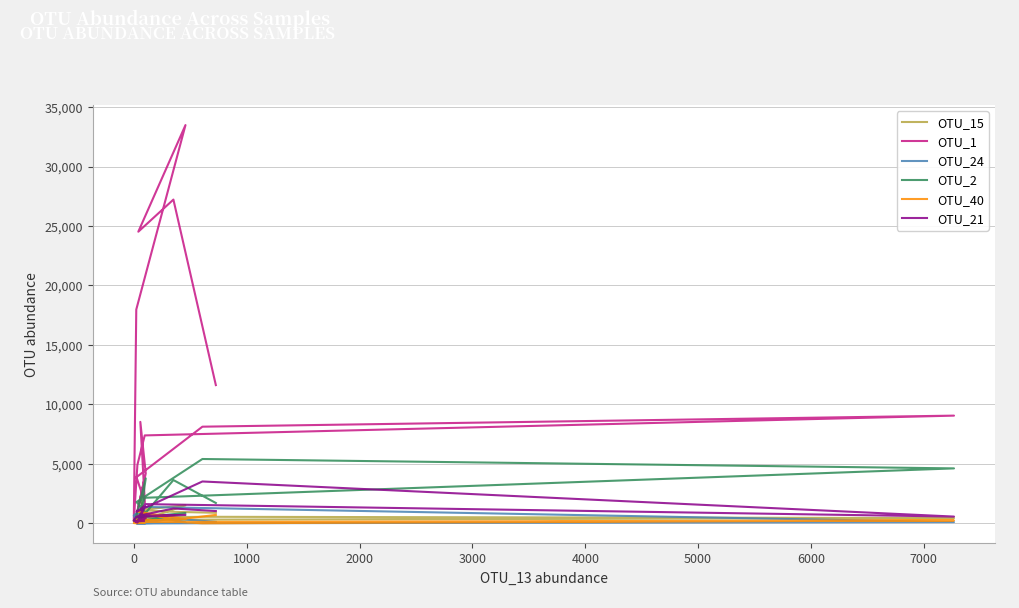

The OTU_21 series shows 856 at 1000. True or false?

False